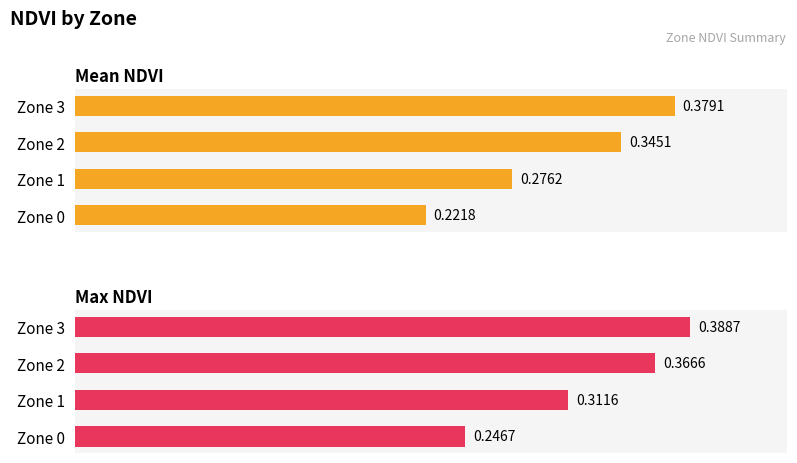

What is the highest value of the Mean NDVI series?

0.4